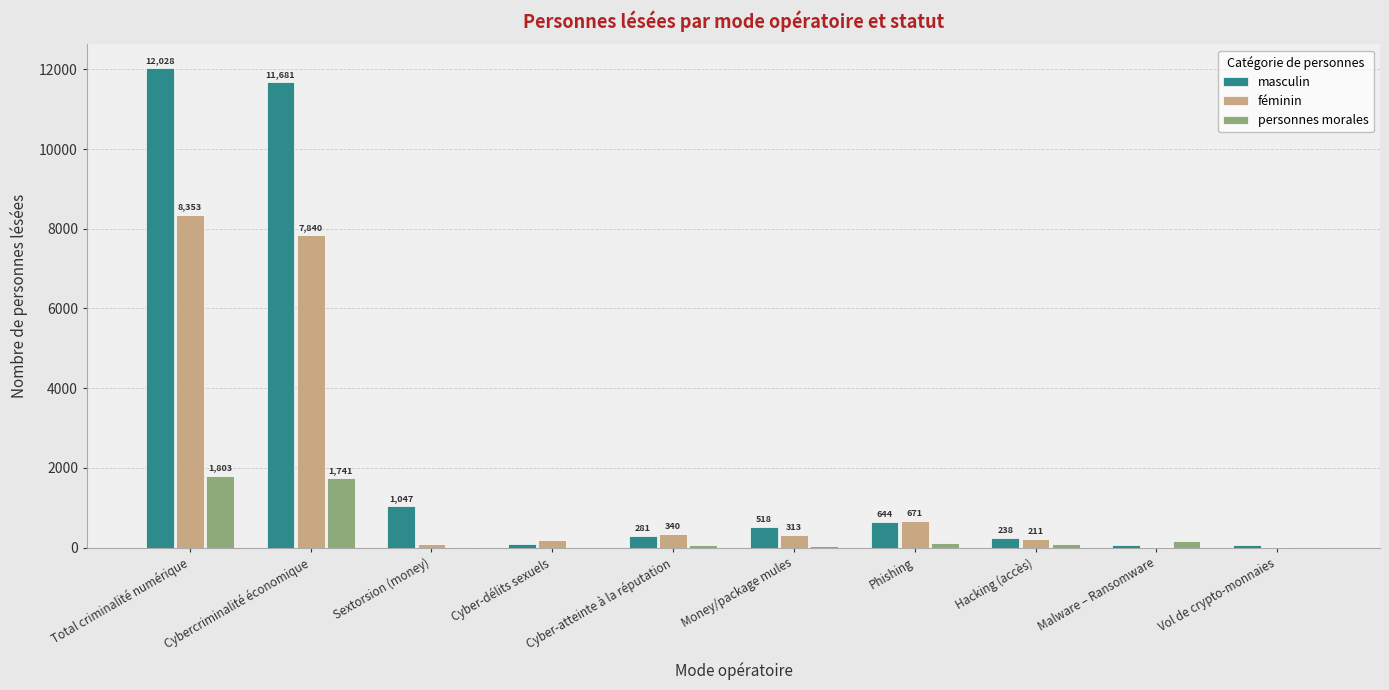

Between Money/package mules and Malware – Ransomware, which series saw the biggest shift?

masculin